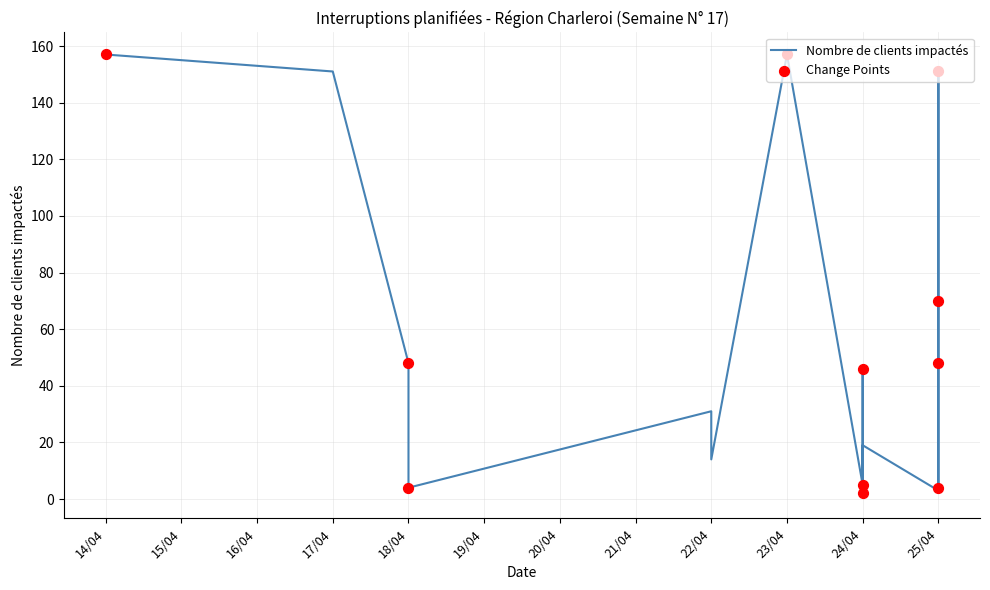

What is the ratio of the value at 25/04 to the value at 18/04?

22.5